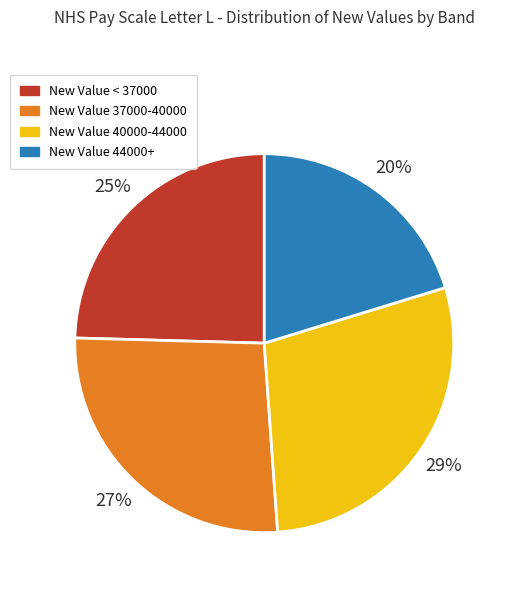

To the nearest percent, what is the average slice percentage?

25%